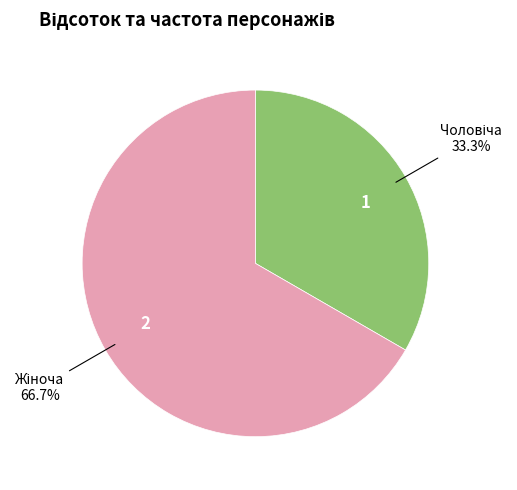

Count the number of slices in the pie.

2